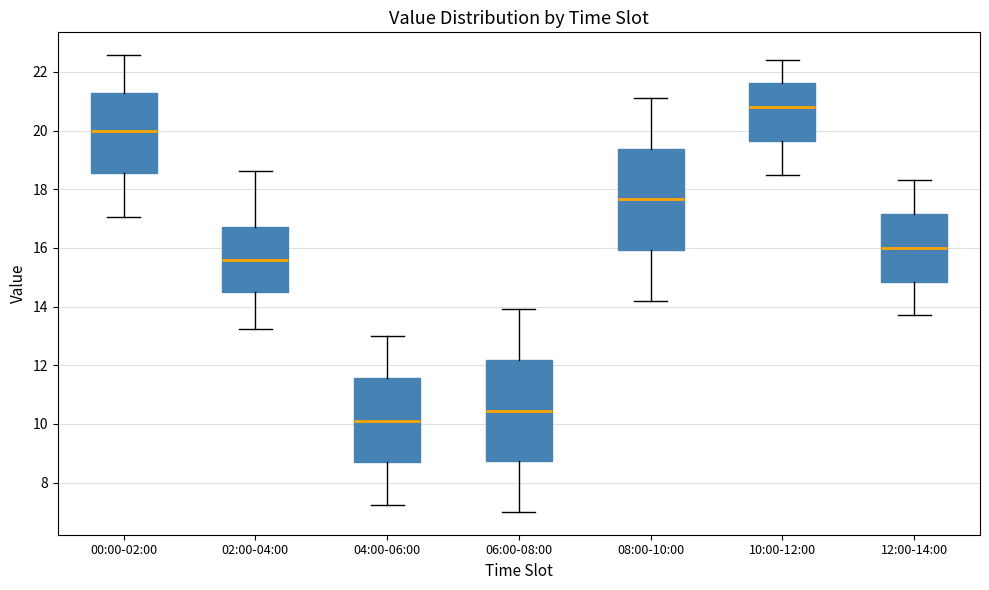

Reading left to right, read every box against the y-axis: the position of its median line, the range the box covers, and the ends of its whiskers. The values are not printed on the chart, so give them approximately, as read against the axis.

00:00-02:00: median 20.0, box 18.6 to 21.2, whiskers 17.0 to 22.6
02:00-04:00: median 15.6, box 14.6 to 16.8, whiskers 13.2 to 18.6
04:00-06:00: median 10.2, box 8.8 to 11.6, whiskers 7.2 to 13.0
06:00-08:00: median 10.4, box 8.8 to 12.2, whiskers 7.0 to 14.0
08:00-10:00: median 17.6, box 16.0 to 19.4, whiskers 14.2 to 21.2
10:00-12:00: median 20.8, box 19.6 to 21.6, whiskers 18.6 to 22.4
12:00-14:00: median 16.0, box 14.8 to 17.2, whiskers 13.8 to 18.4